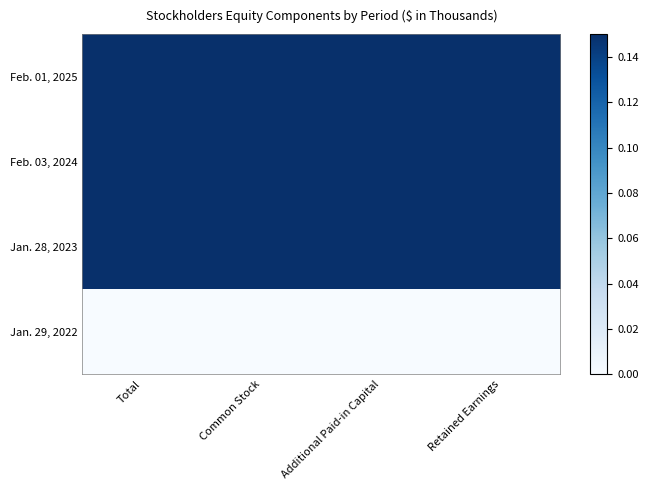

Reading left to right, transcribe all the data shown in this chart.

Jan. 29, 2022: Total=0.0	Common Stock=0.0	Additional Paid-in Capital=0.0	Retained Earnings=0.0
Jan. 28, 2023: Total=0.6	Common Stock=0.4	Additional Paid-in Capital=0.3	Retained Earnings=0.7
Feb. 03, 2024: Total=0.9	Common Stock=0.6	Additional Paid-in Capital=0.7	Retained Earnings=1.0
Feb. 01, 2025: Total=1.0	Common Stock=1.0	Additional Paid-in Capital=1.0	Retained Earnings=1.0